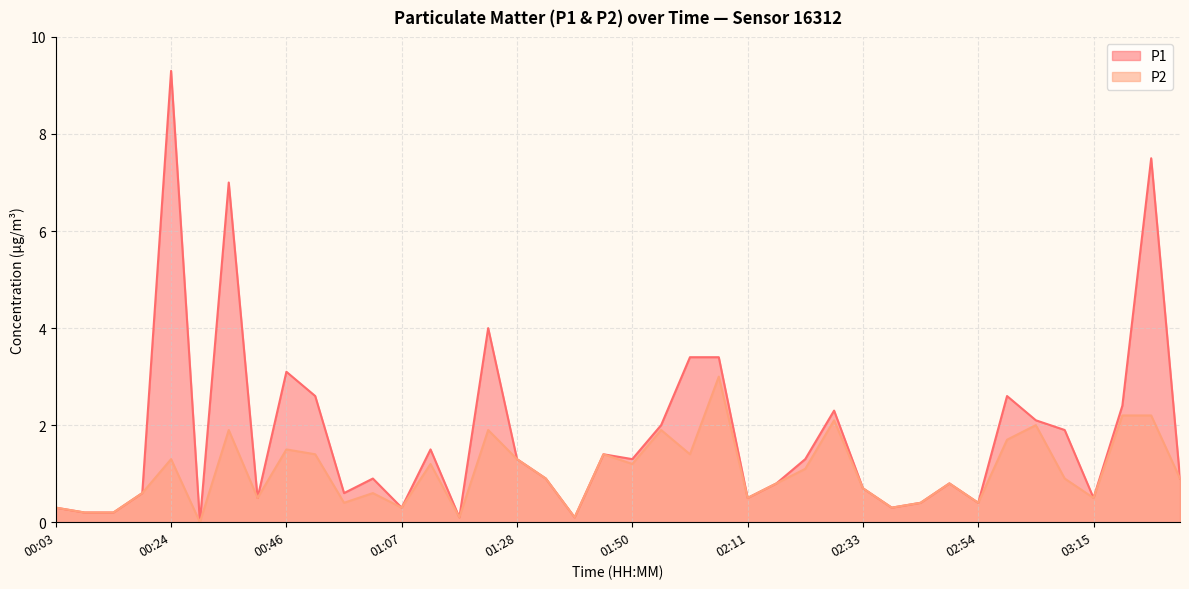

At how many categories does at least one series exceed 6?

3